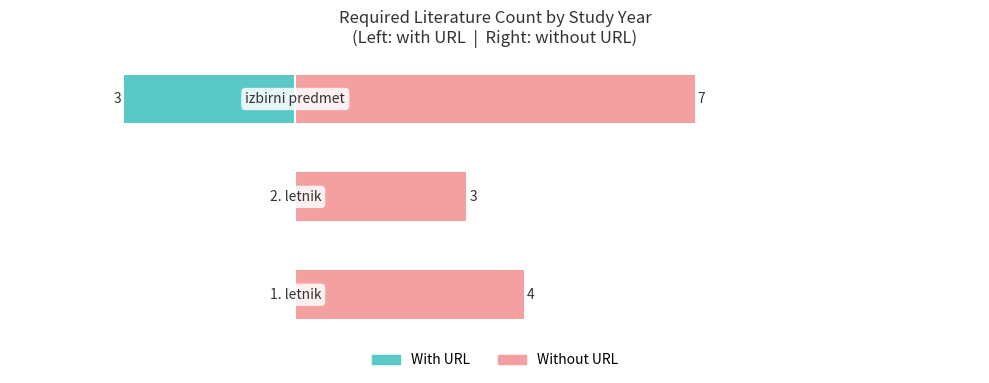

How many values in With URL are below zero?

1